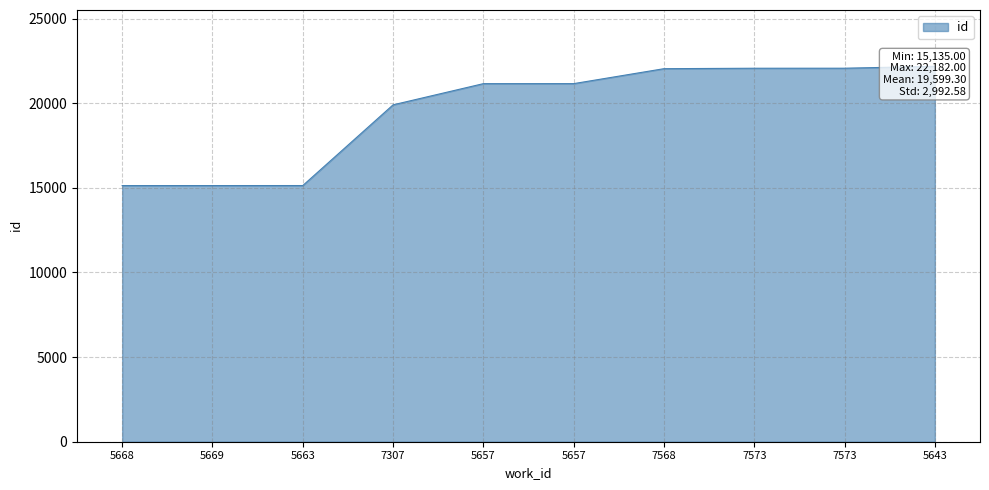

How many lines are shown in the chart?

1